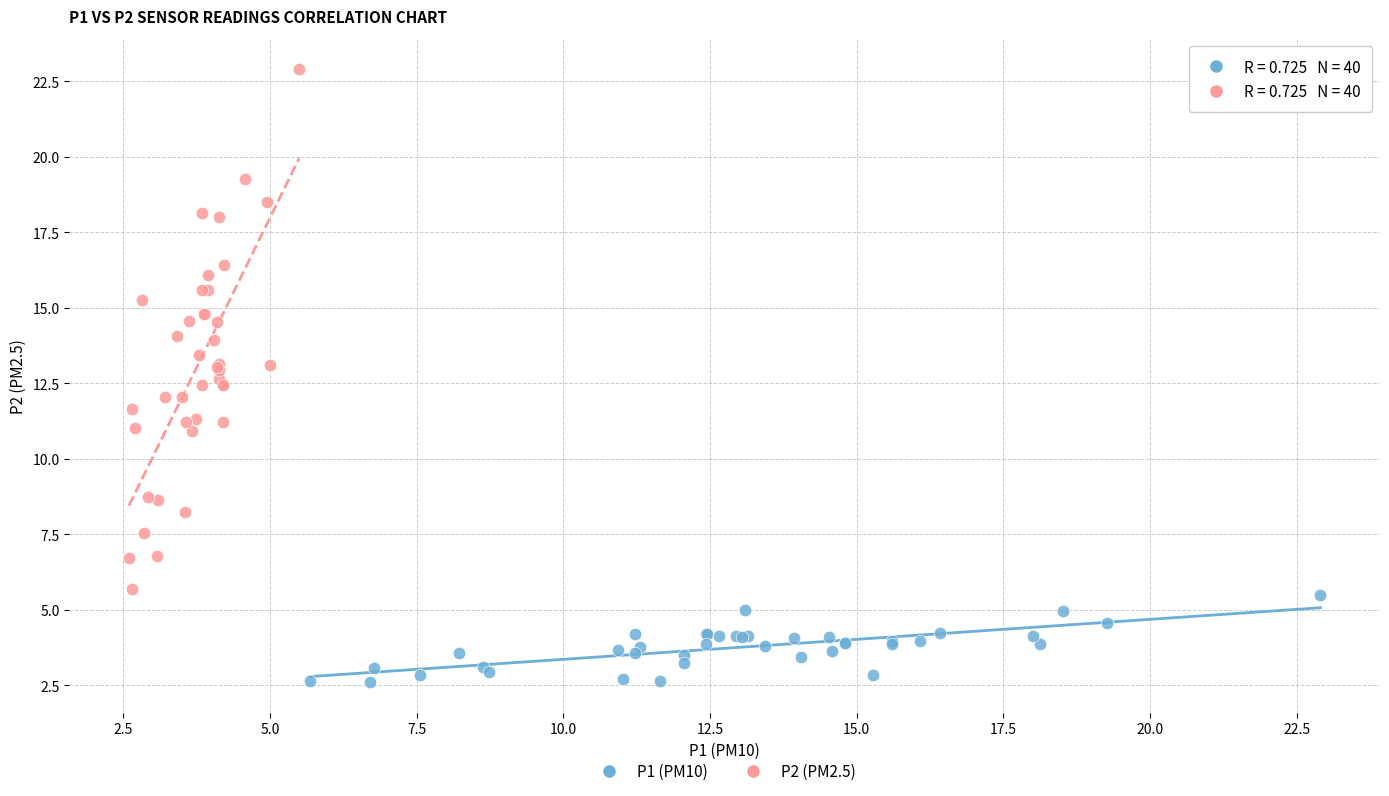

Which series has the widest spread of Y values?

P2 (PM2.5)